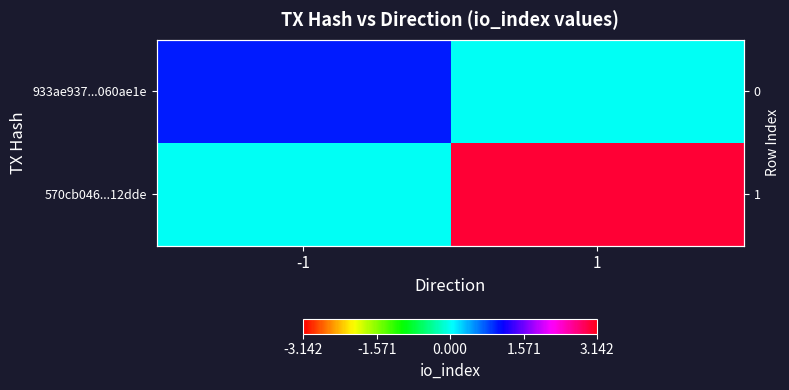

What is the greatest value displayed?

3